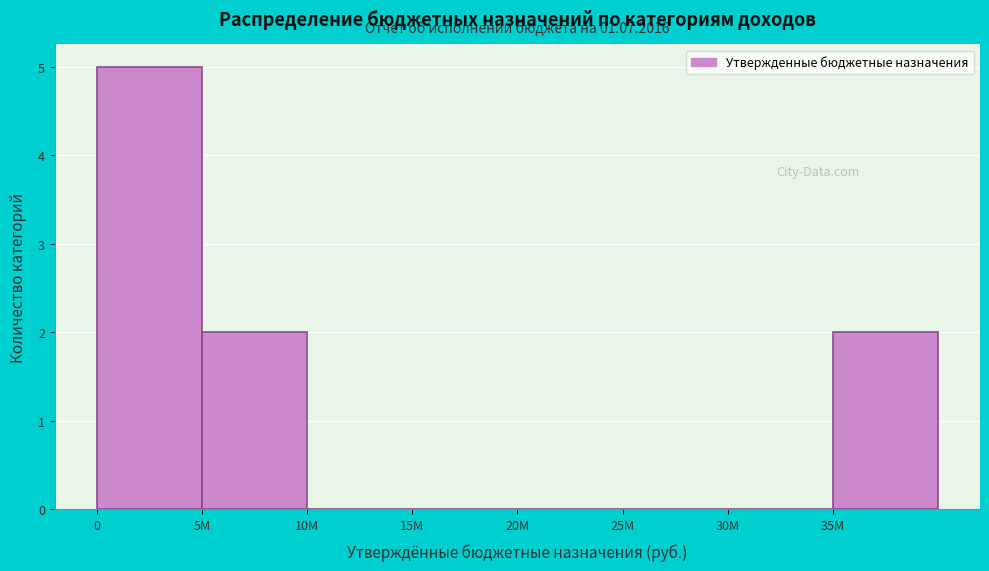

Reading left to right, transcribe all the data shown in this chart.

0=5	5M=2	10M=0	15M=0	20M=0	25M=0	30M=0	35M=2